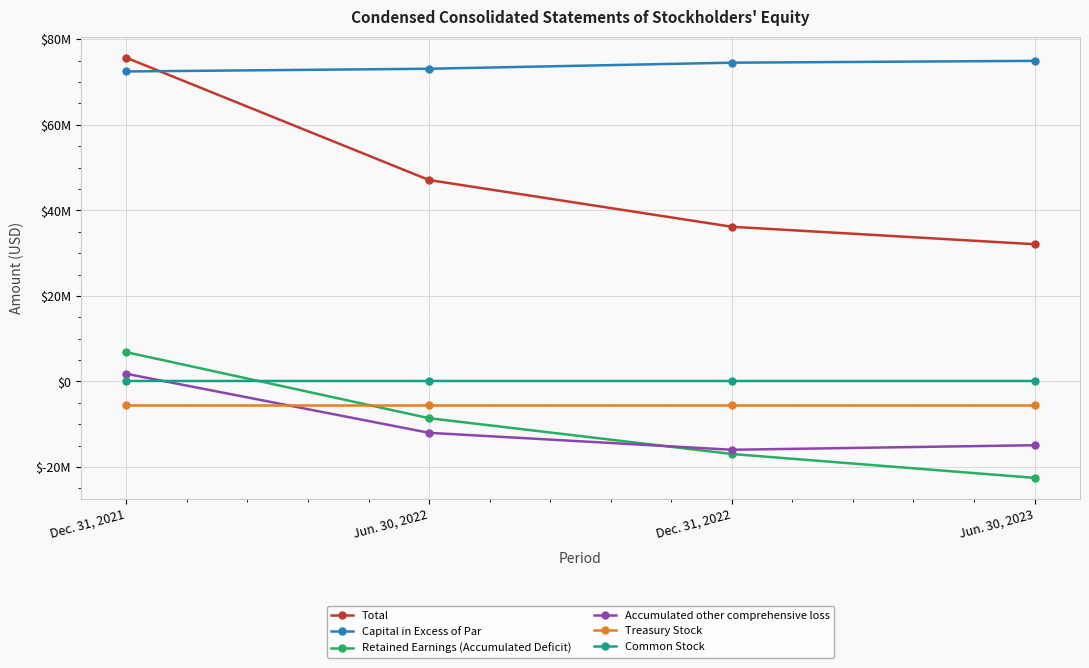

What are all the series names shown in the legend?

Total, Capital in Excess of Par, Retained Earnings (Accumulated Deficit), Accumulated other comprehensive loss, Treasury Stock, Common Stock